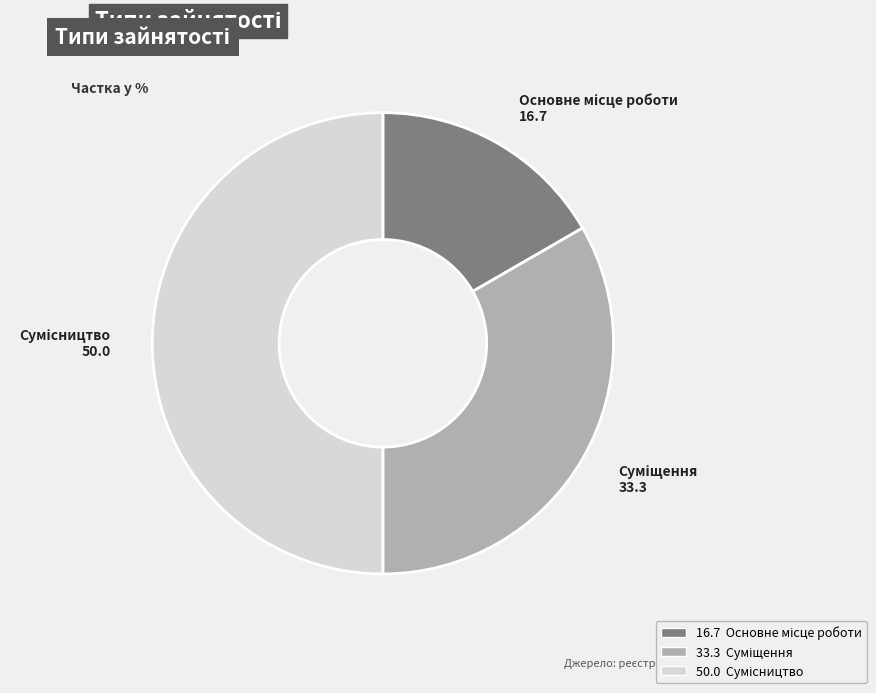

What percentage do Сумісництво and Суміщення together represent?

83.3%